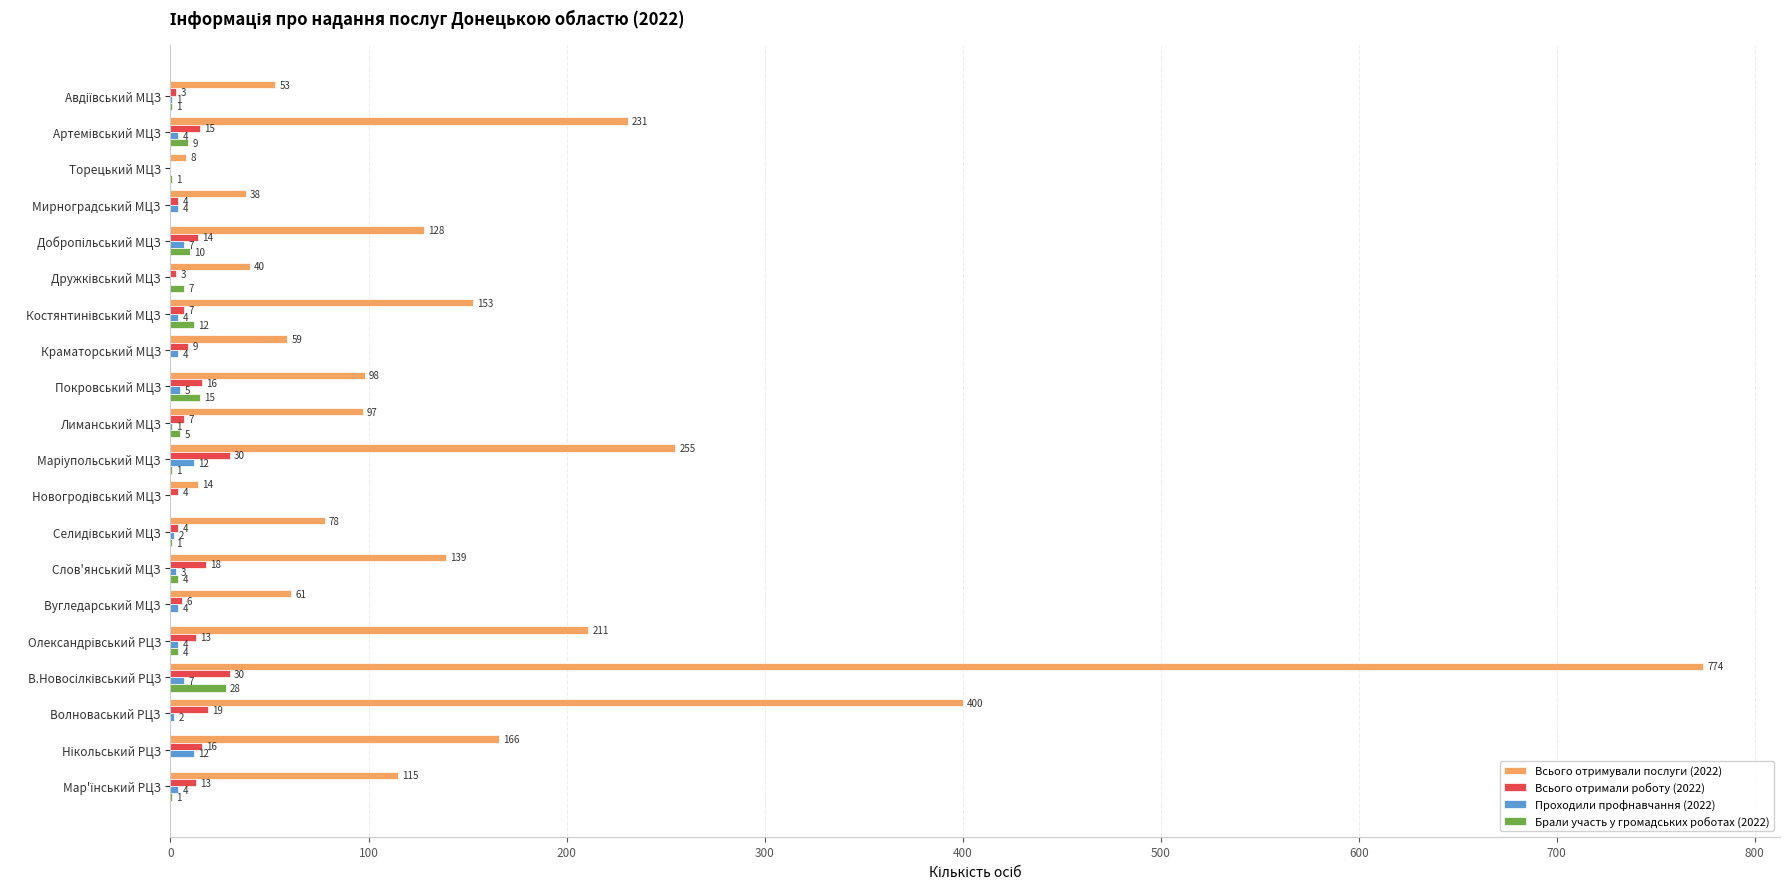

What is the sum of all Брали участь у громадських роботах (2022) values?

99